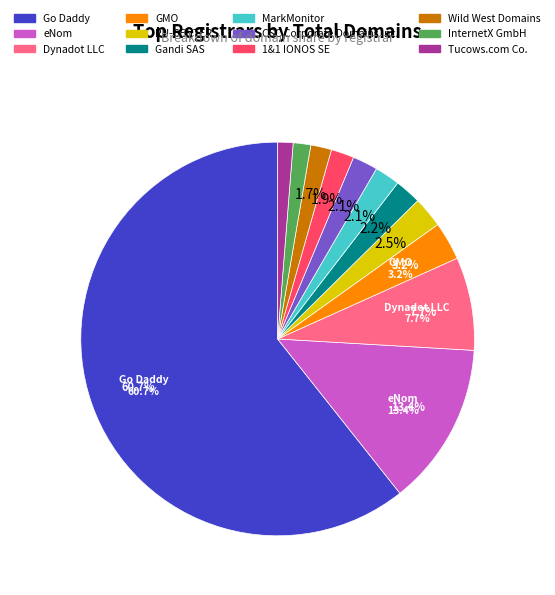

True or false: CSC Corporate Domains Inc. accounts for 1% of the total.

False